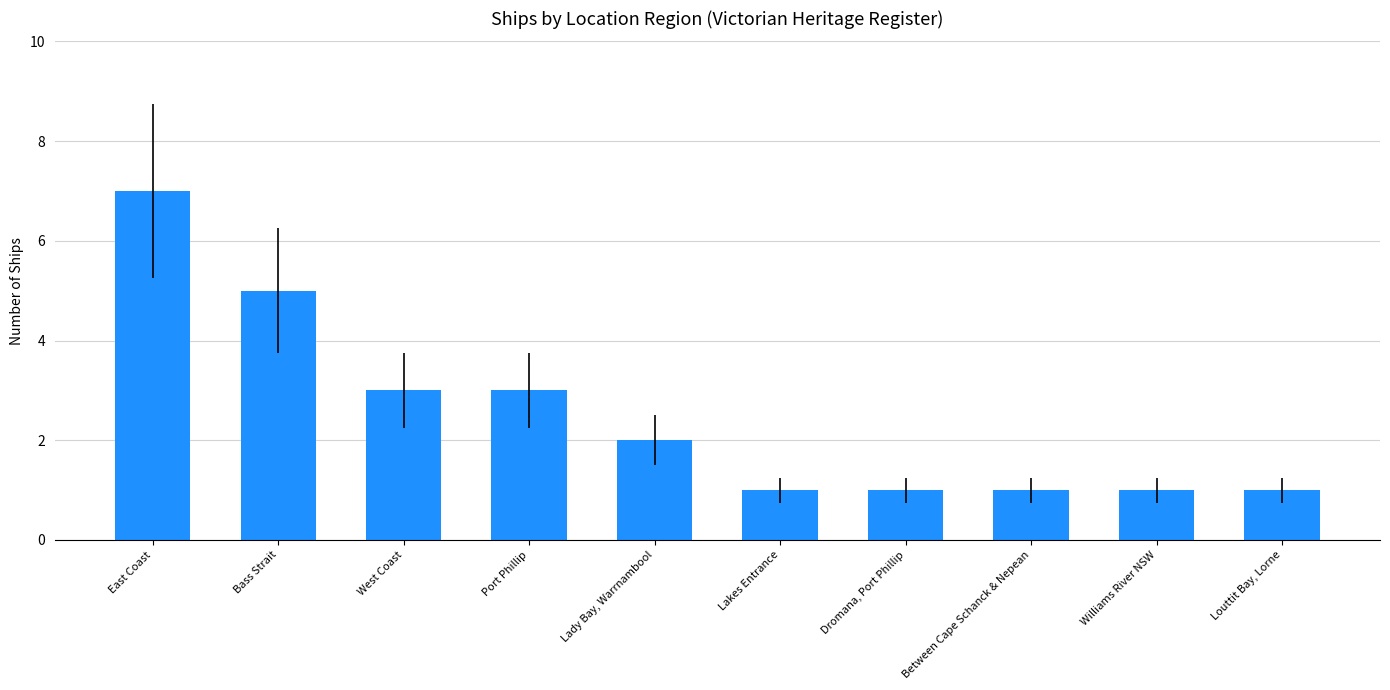

Approximately how many times larger is the value at Bass Strait compared to Lady Bay, Warrnambool?

2.5